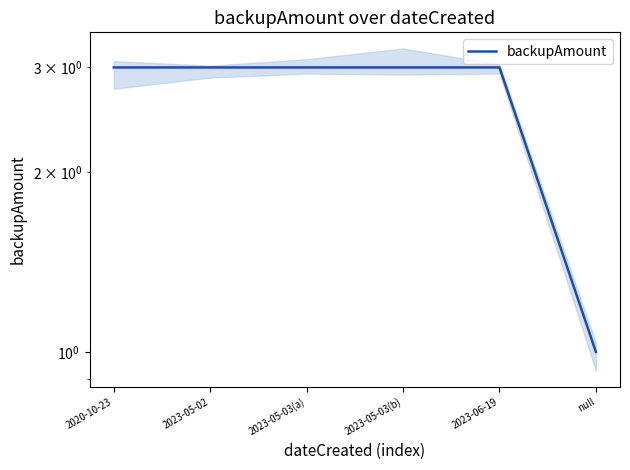

What is the average value?

3